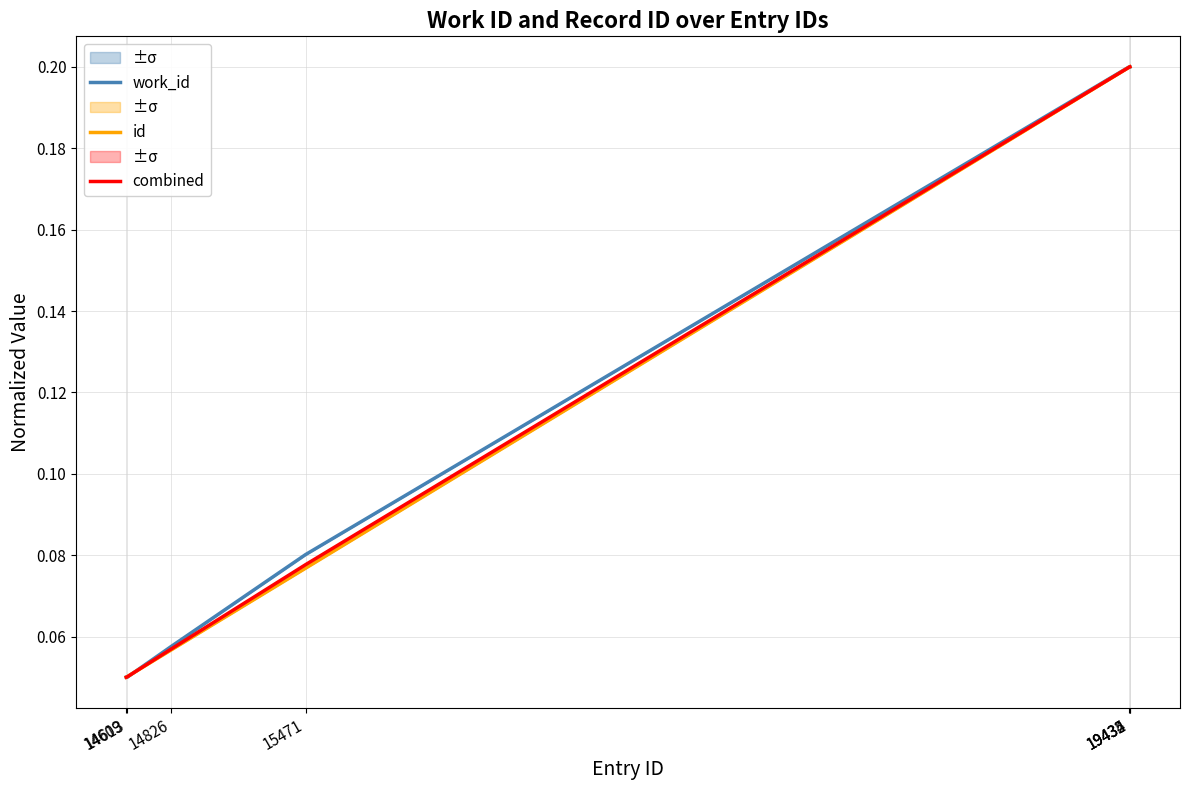

Which category has the highest value across all series?

19432